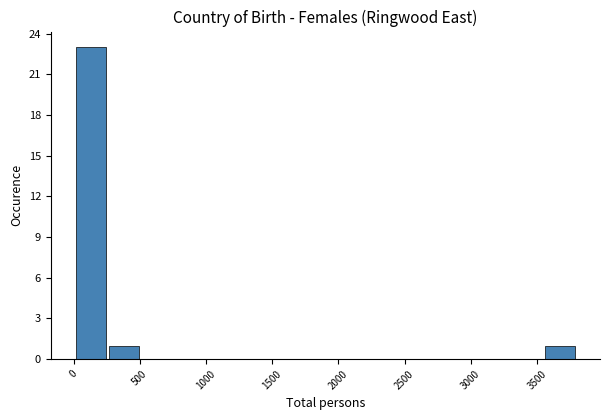

Reading left to right, list every bar in this chart as the range it spans on the x-axis followed by its height. Neither the bar edges nor the heights are printed on the chart, so give them approximately, as read against the axes.

0 to 250: 23
250 to 500: 1
500 to 750: 0
750 to 1000: 0
1000 to 1250: 0
1250 to 1500: 0
1500 to 1800: 0
1800 to 2050: 0
2050 to 2300: 0
2300 to 2550: 0
2550 to 2800: 0
2800 to 3050: 0
3050 to 3300: 0
3300 to 3550: 0
3550 to 3800: 1